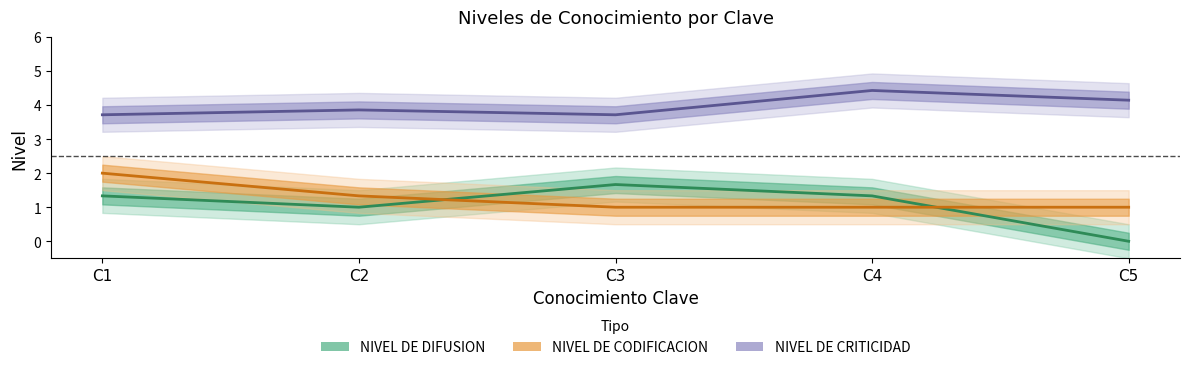

How many NIVEL DE DIFUSION values are between 1 and 2?

4